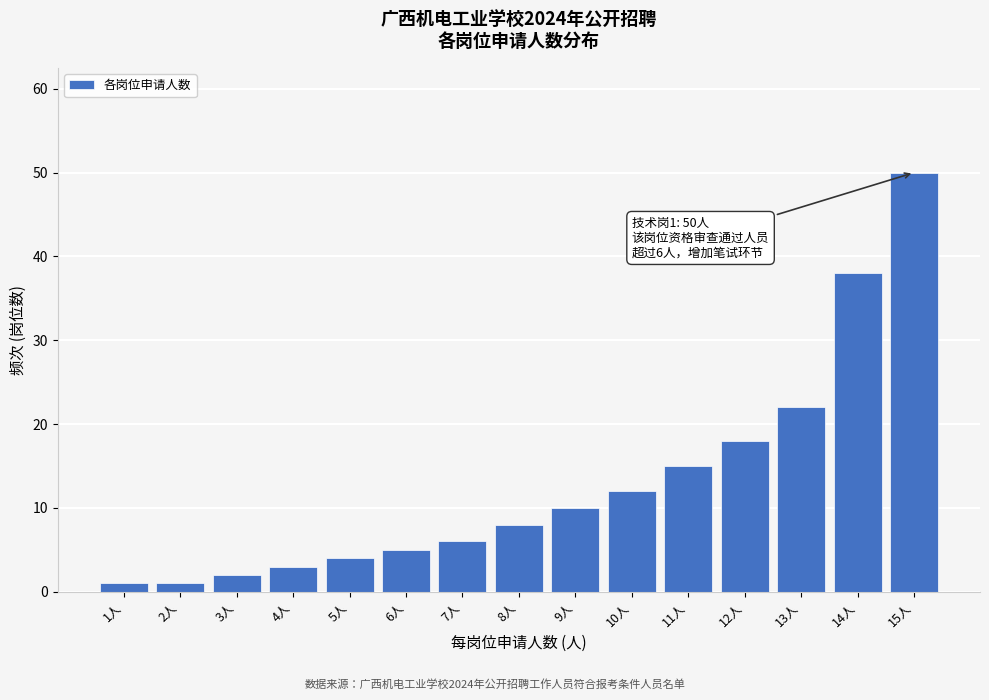

Reading left to right, what are all the values shown in this chart?

1	1	2	3	4	5	6	8	10	12	15	18	22	38	50